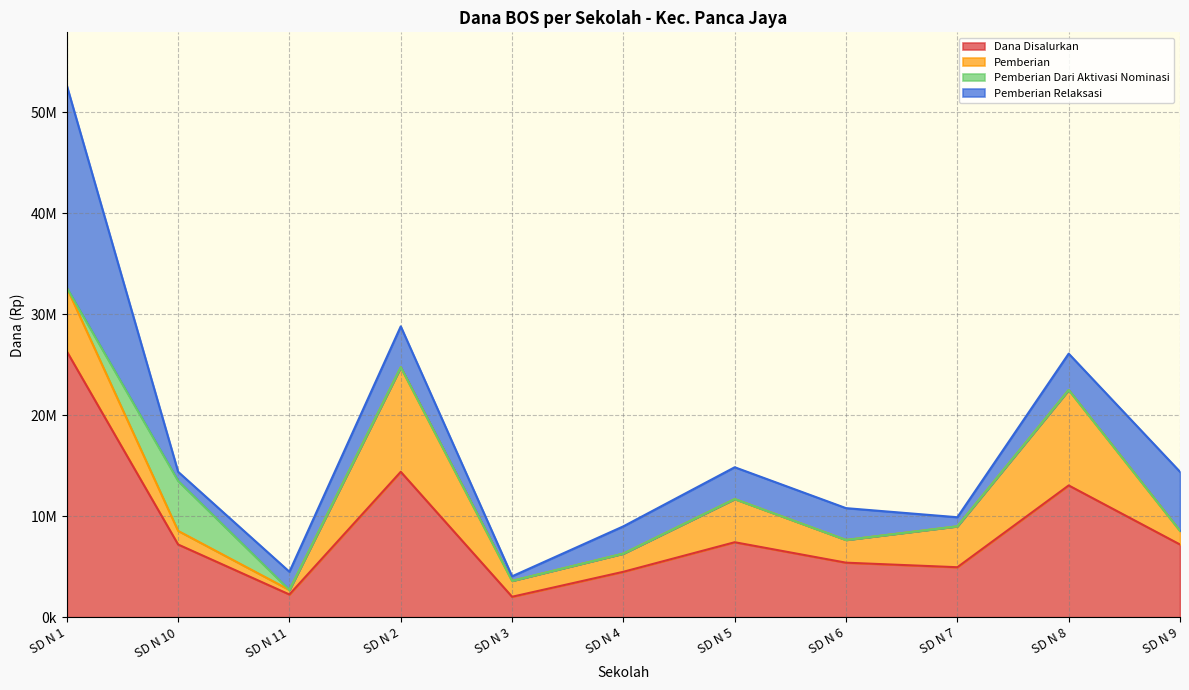

At how many categories does at least one series exceed 10958755?

3